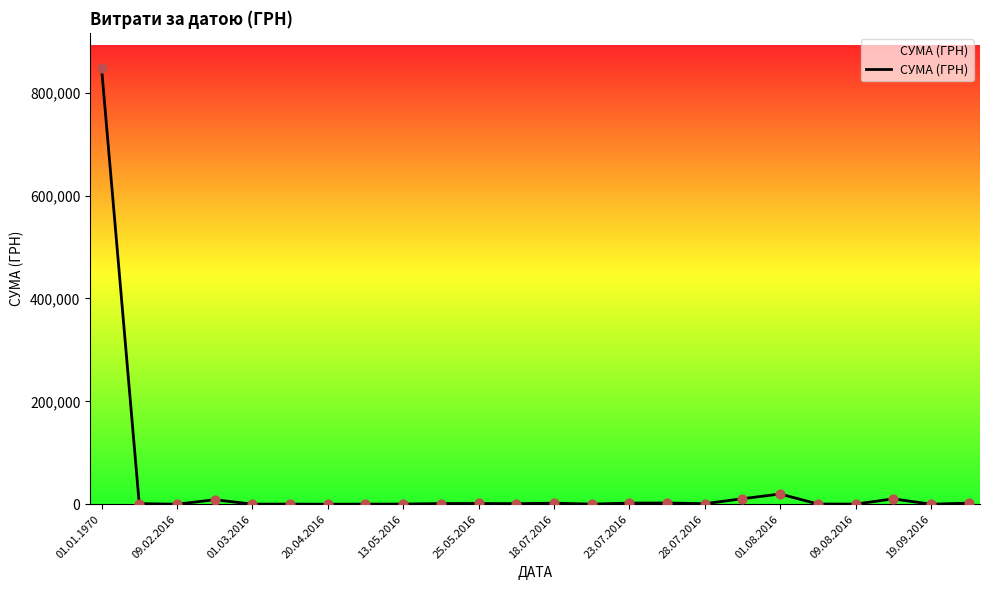

What is the maximum value shown in the chart?

848327.5